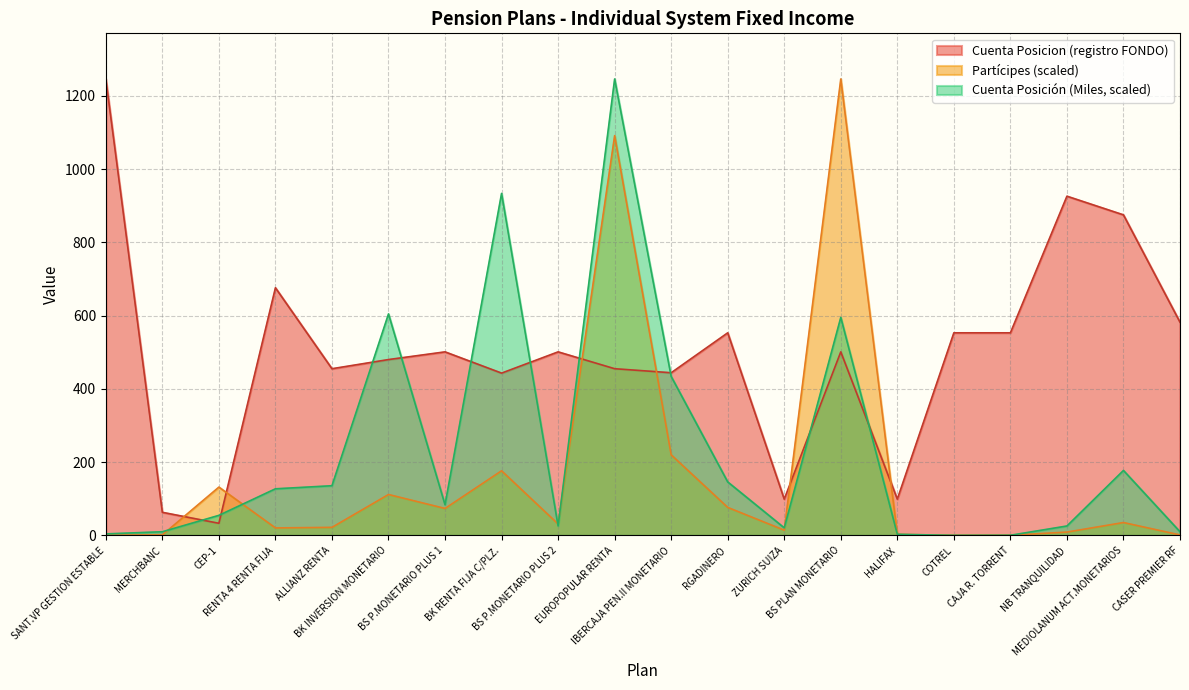

Which series changed the most between SANT.VP GESTION ESTABLE and BK RENTA FIJA C/PLZ.?

Cuenta Posición (Miles, scaled)